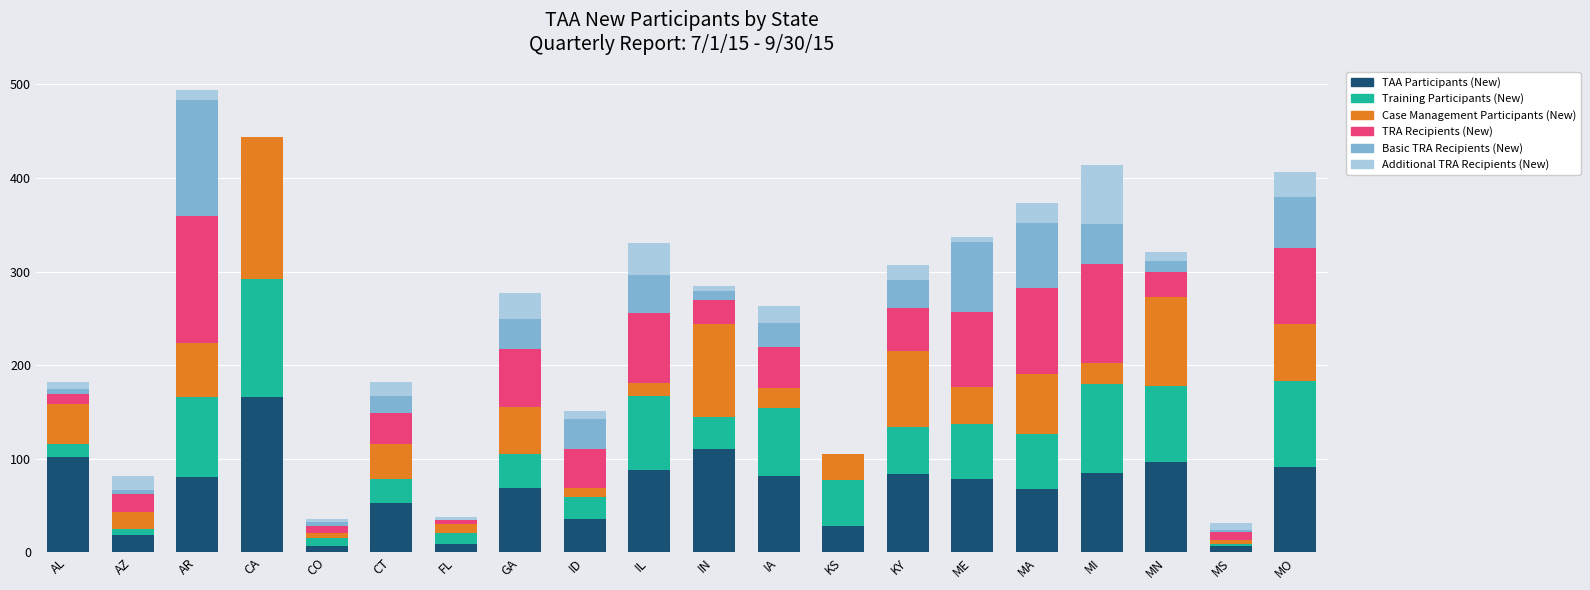

What is the total value across all series at MI?

414